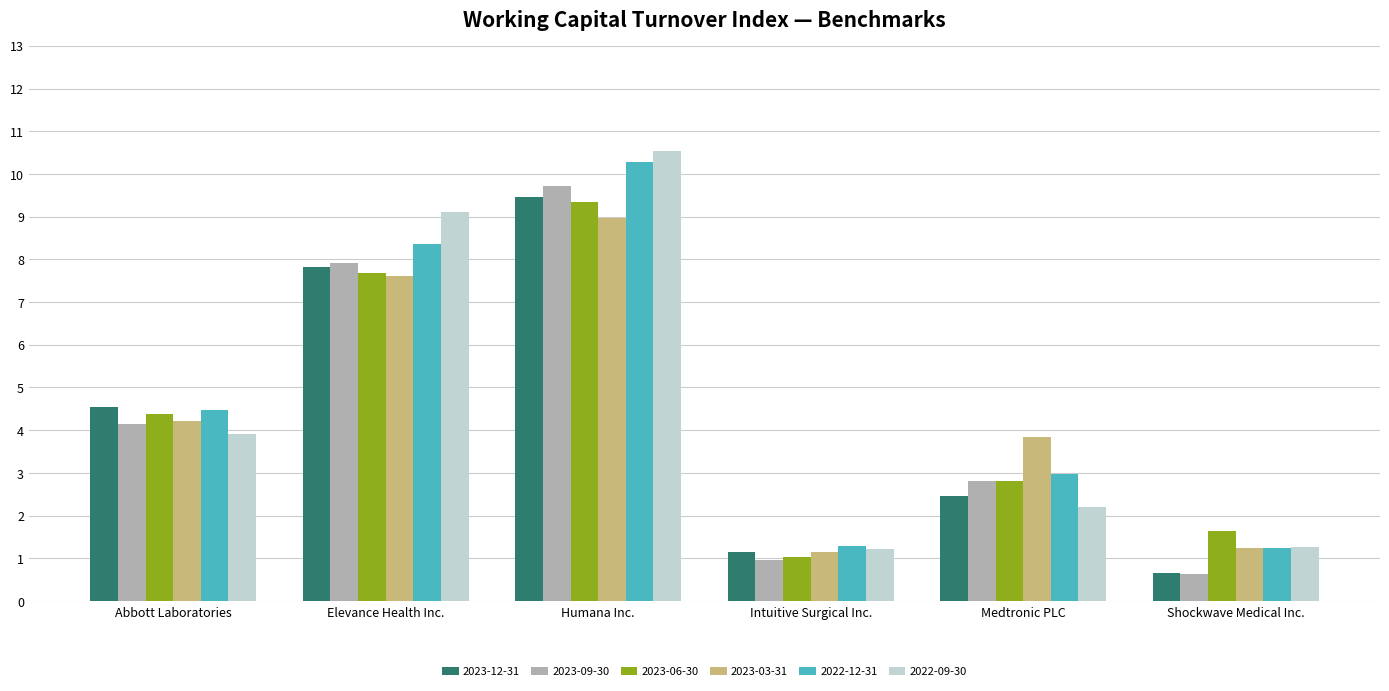

Read the 2023-12-31 value at Abbott Laboratories.

4.5